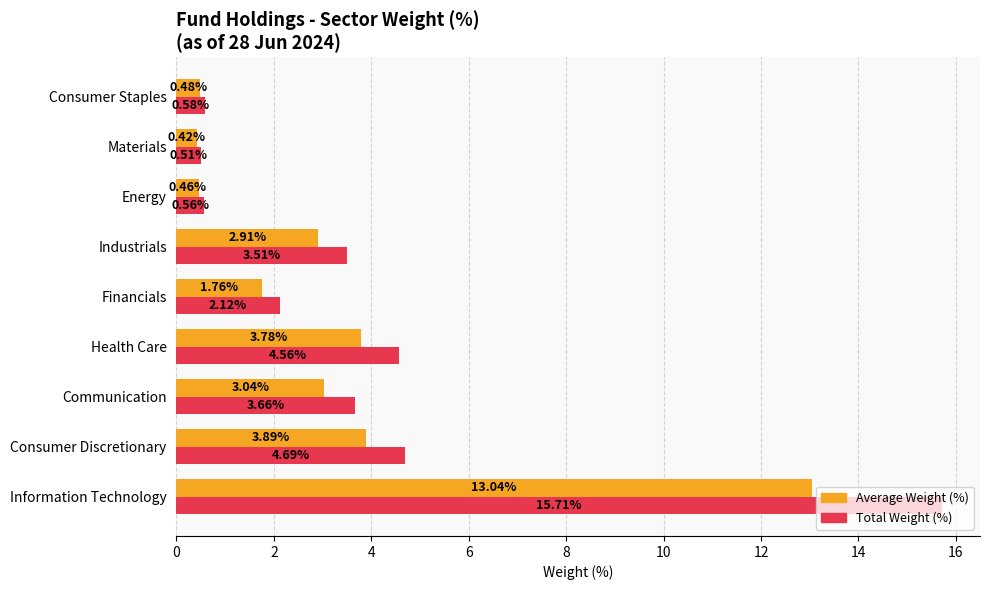

List the labels in order of Average Weight (%) value, largest first.

Information Technology, Consumer Discretionary, Health Care, Communication, Industrials, Financials, Consumer Staples, Energy, Materials